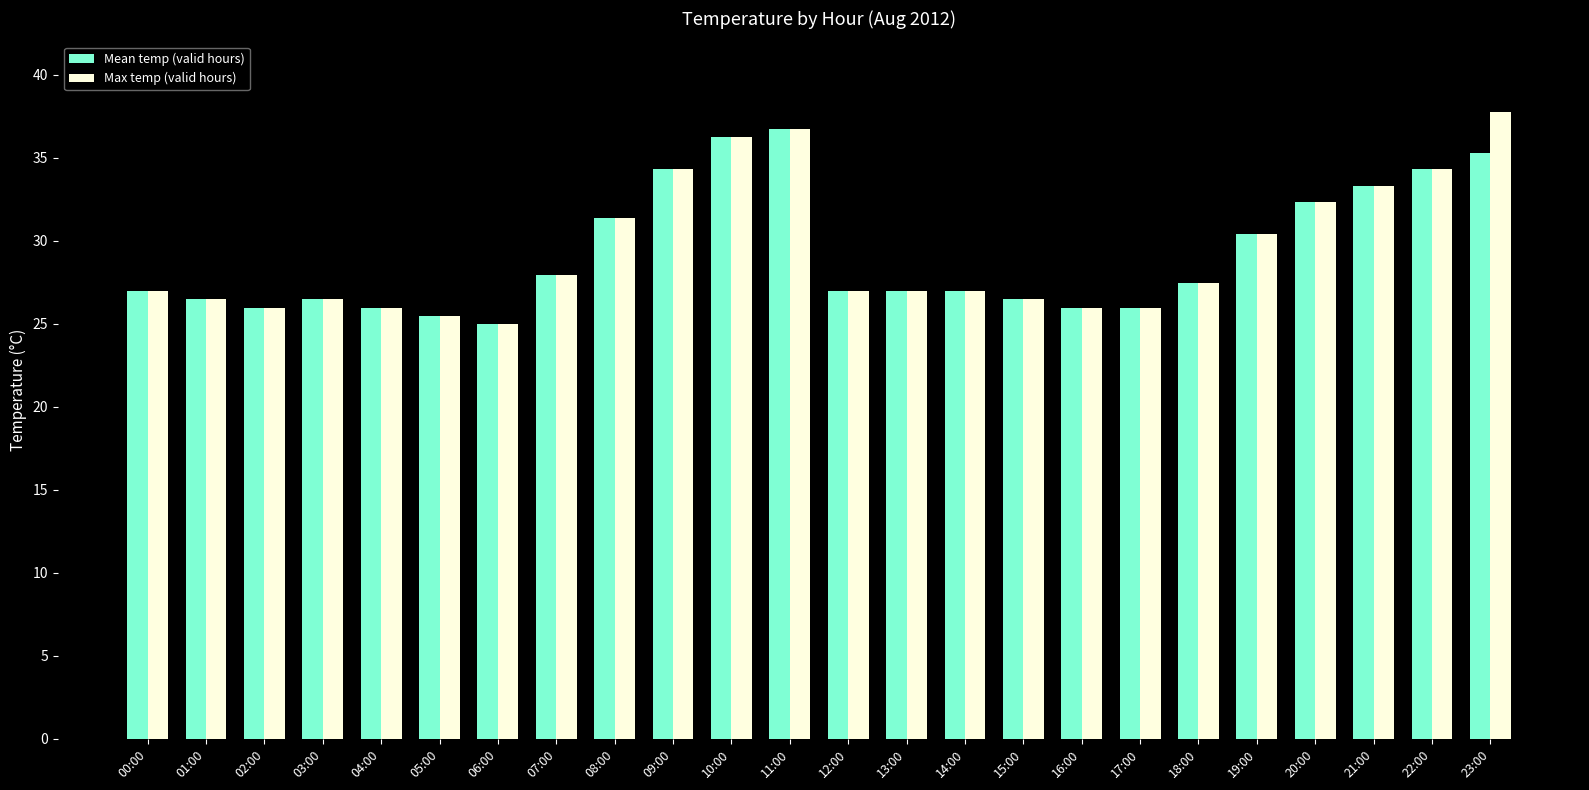

Is the value of Max temp (valid hours) at 21:00 greater than the value of Mean temp (valid hours) at 23:00?

No